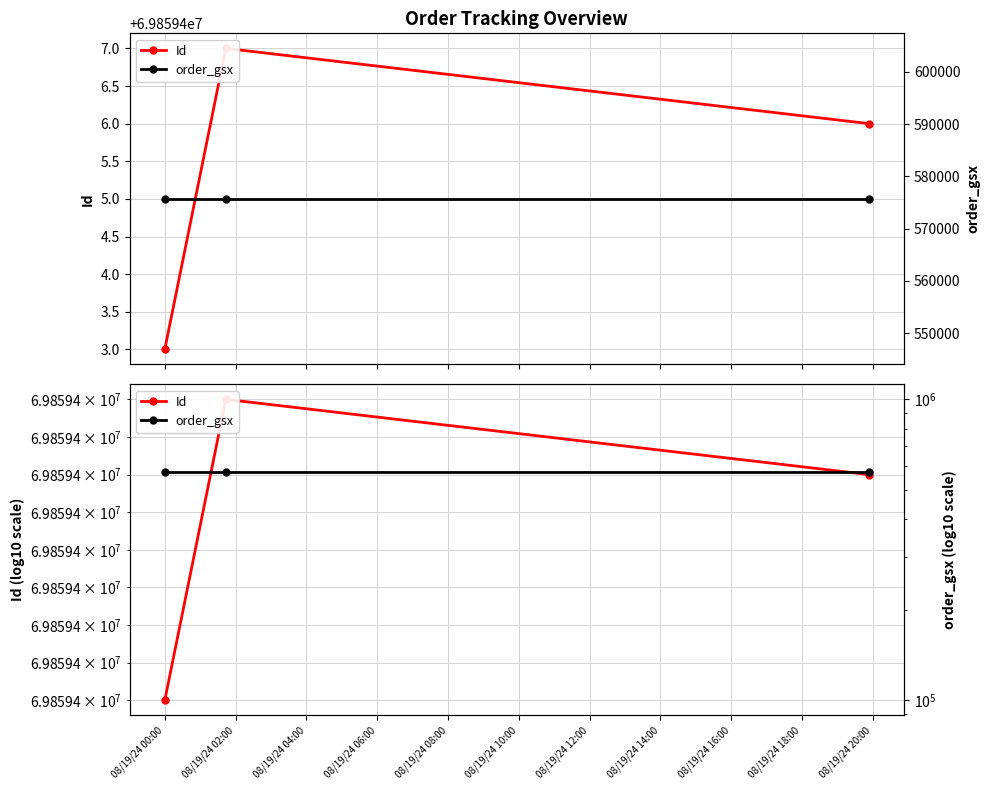

What are all the series names shown in the legend?

Id, order_gsx